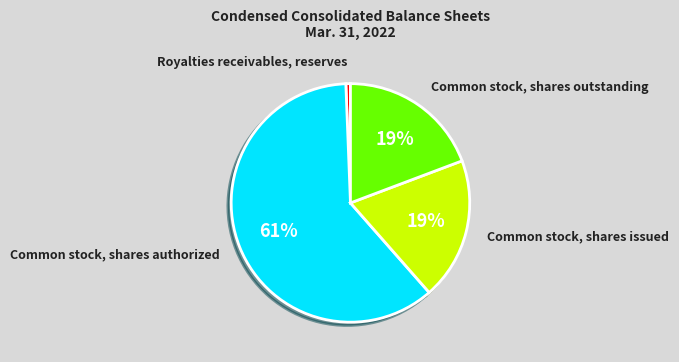

Does Royalties receivables, reserves account for over 50% of the chart?

No